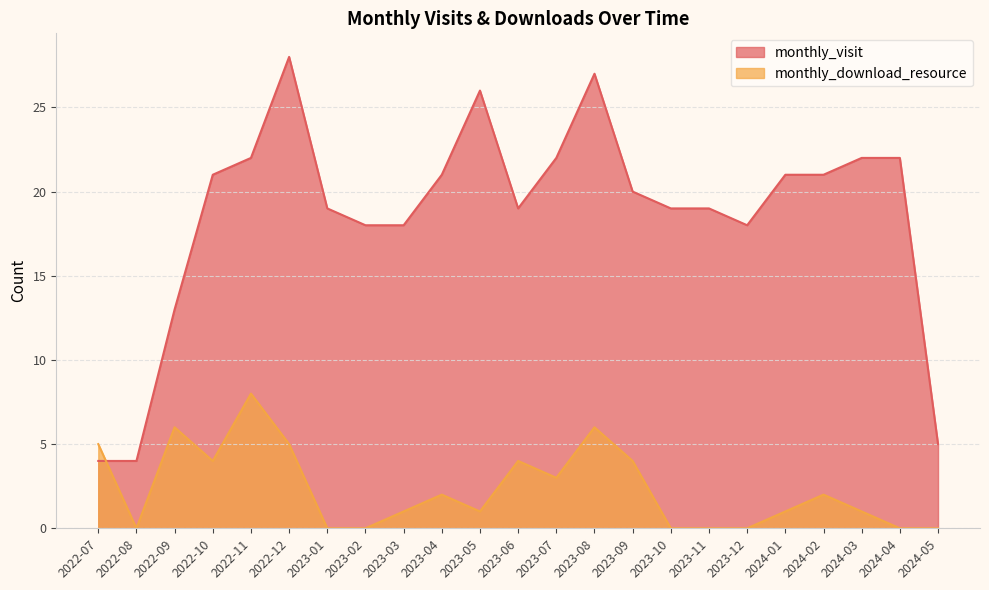

Reading left to right, list all the values displayed in this chart.

monthly_visit: 4	4	13	21	22	28	19	18	18	21	26	19	22	27	20	19	19	18	21	21	22	22	5
monthly_download_resource: 5	0	6	4	8	5	0	0	1	2	1	4	3	6	4	0	0	0	1	2	1	0	0